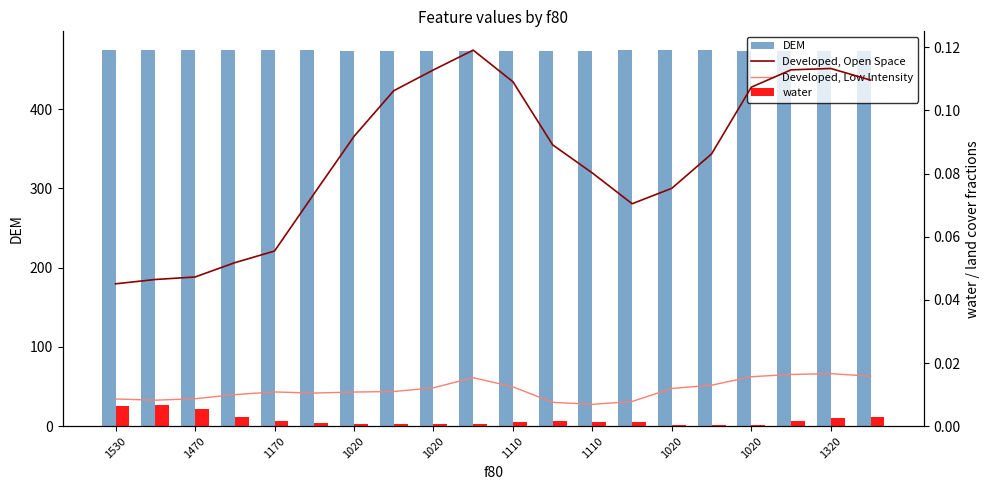

List the series in order of their peak value, lowest first.

water, Developed, Low Intensity, Developed, Open Space, DEM